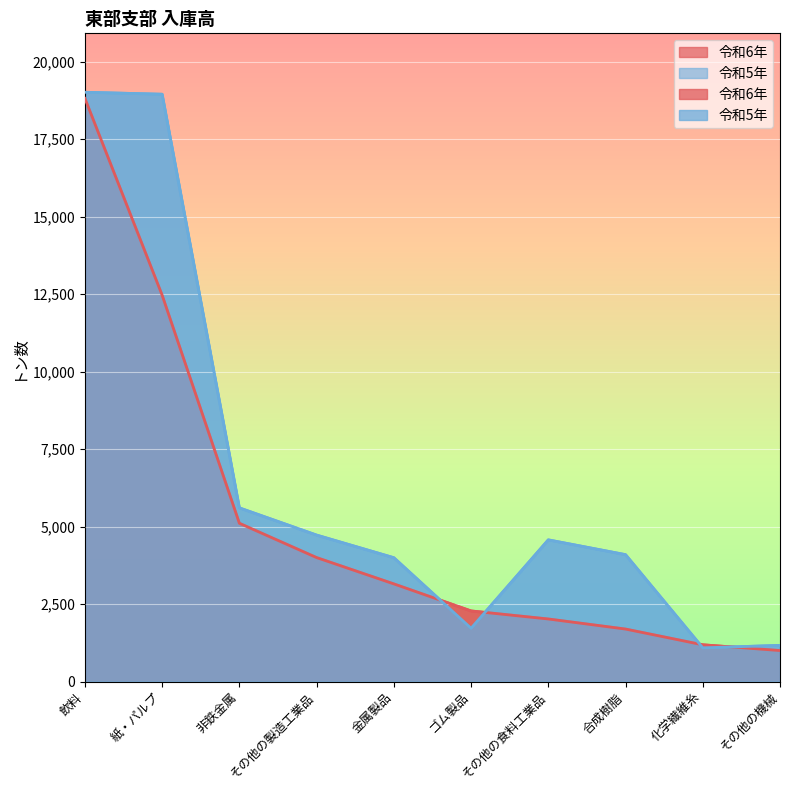

At how many categories does at least one series exceed 3902?

7